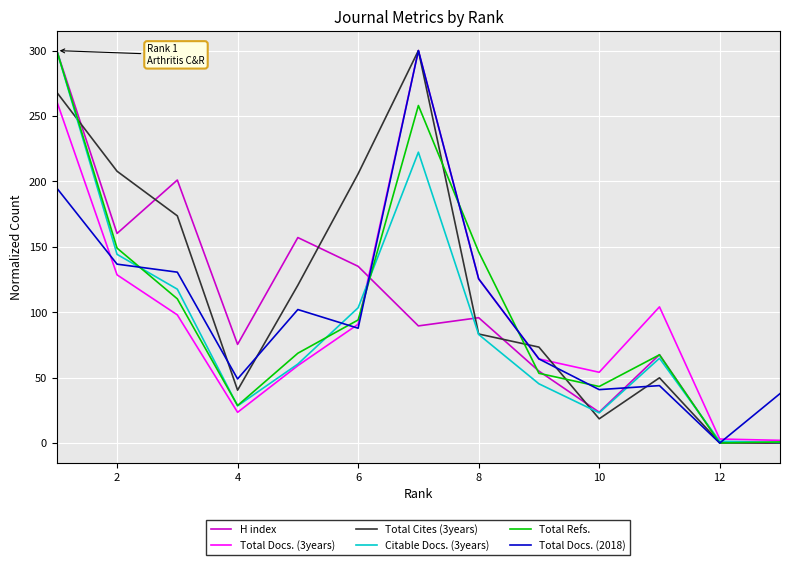

Which series has the largest total across all categories?

Total Cites (3years)